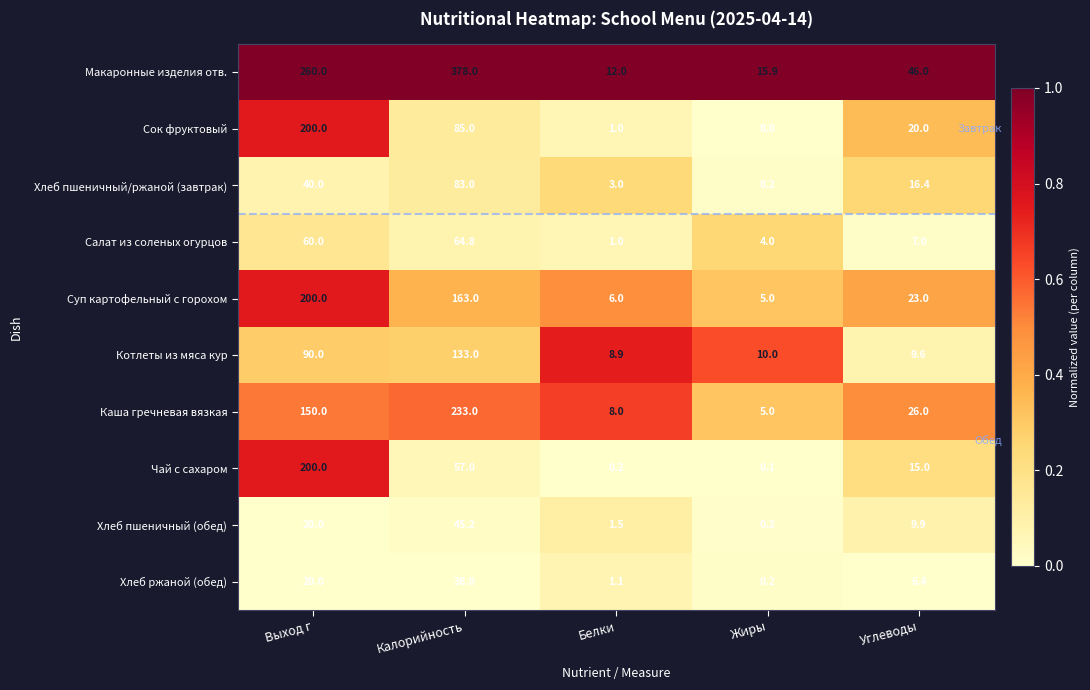

What is the greatest value displayed?

378.0